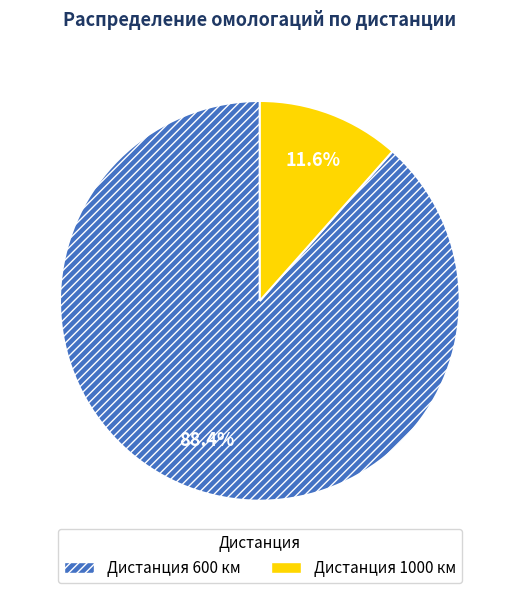

Is there any slice that represents more than half of the pie?

Yes